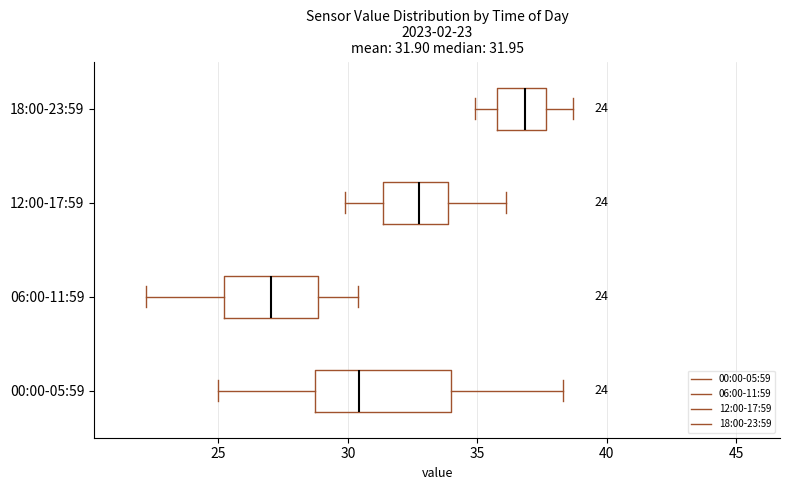

Which box has the furthest to the right median line?

18:00-23:59